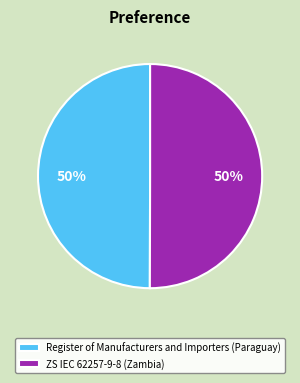

Count the number of slices in the pie.

2